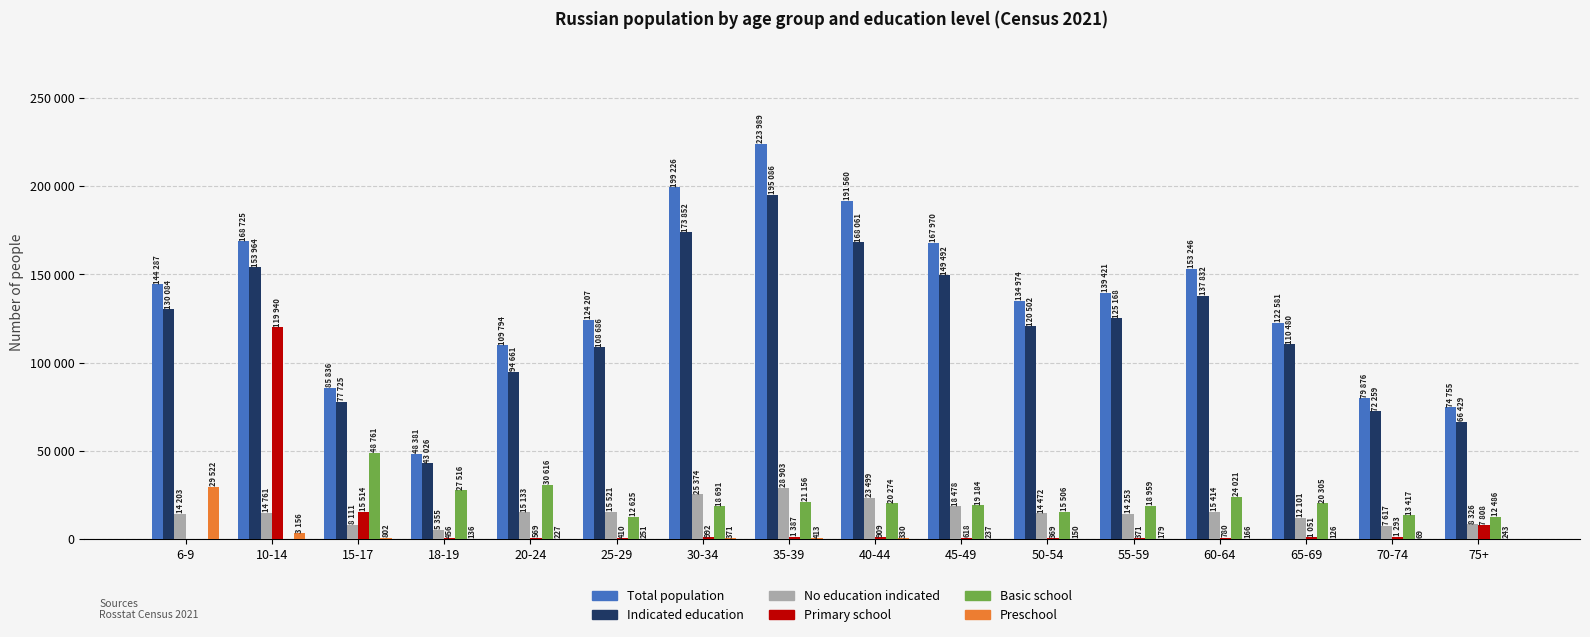

What is the label of the 5th bar from the right?

55-59